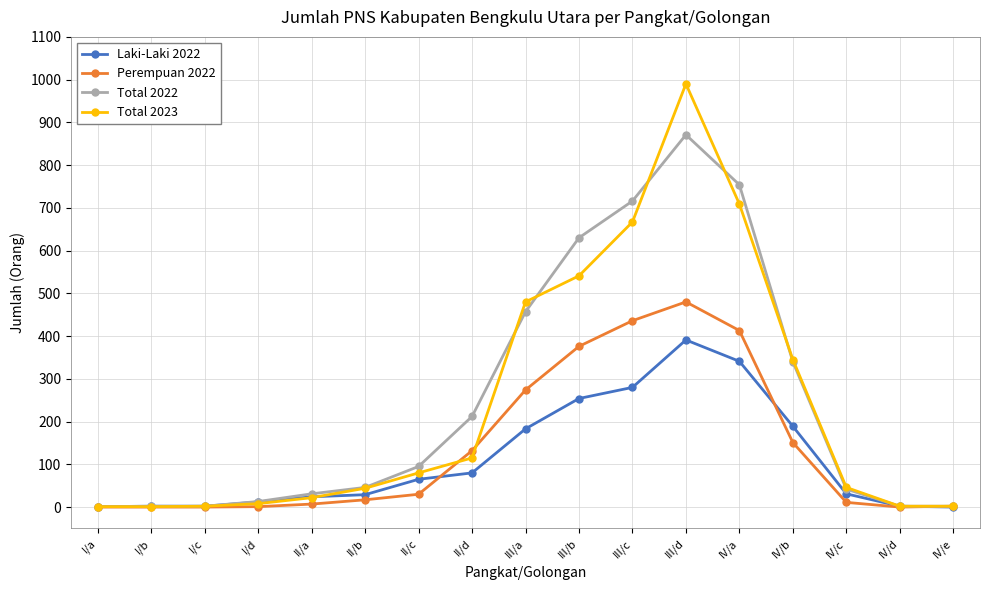

At which category is the sum across all series the highest?

III/d